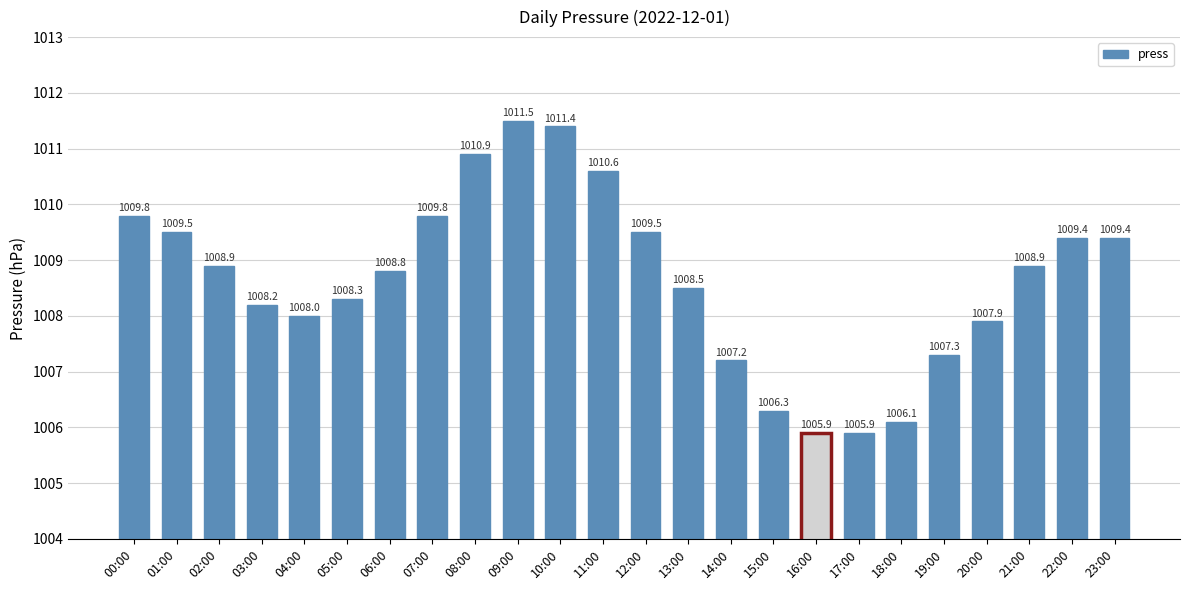

At which label is the value closest to 1008?

04:00